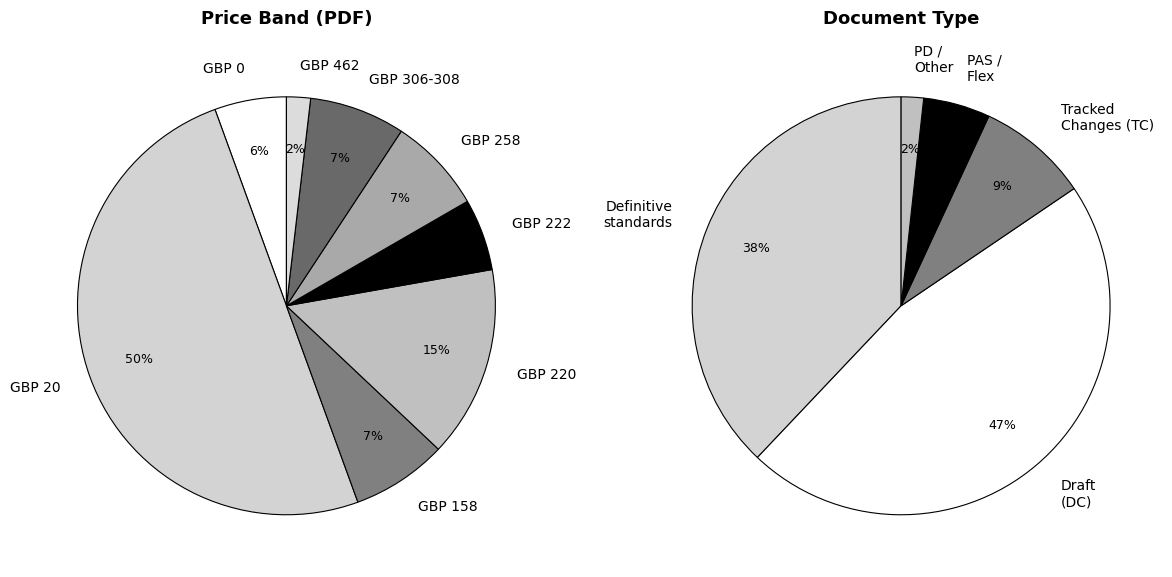

Does any single category account for the majority?

No